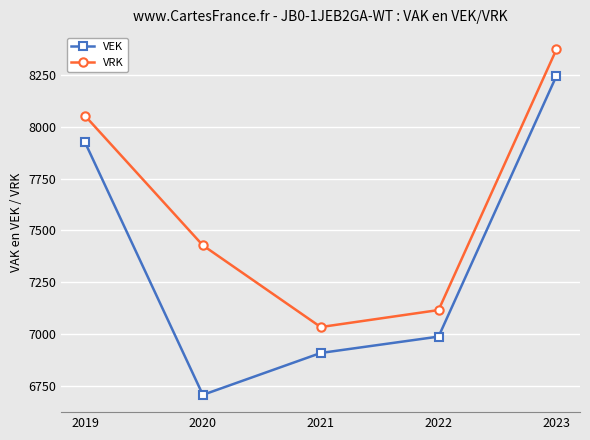

What are all the series names shown in the legend?

VEK, VRK